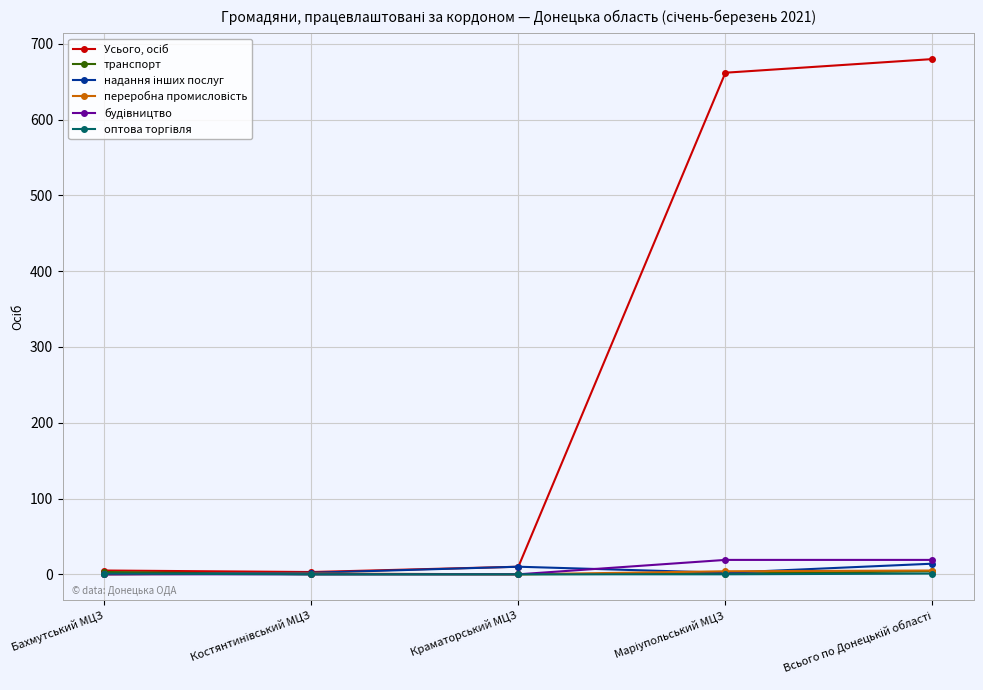

The транспорт series shows 0 at Краматорський МЦЗ. True or false?

True